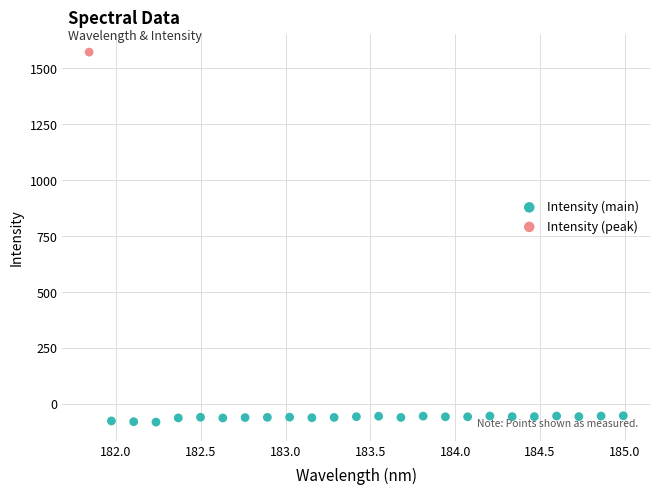

What are all the series names shown in the legend?

Intensity (main), Intensity (peak)